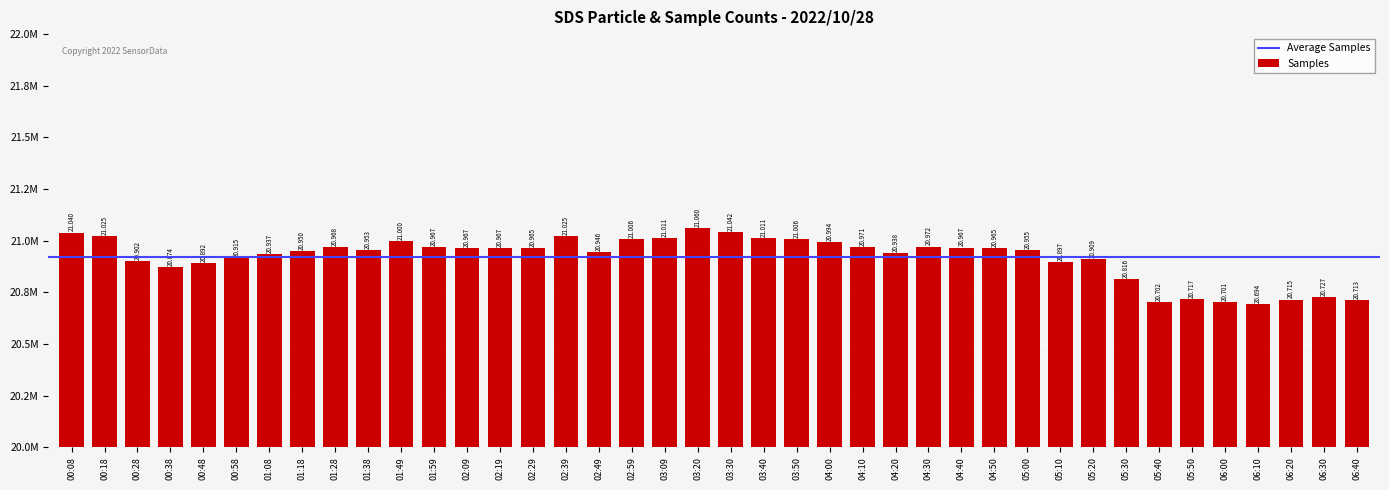

The chart shows a value of 20950149 at 01:18. True or false?

True